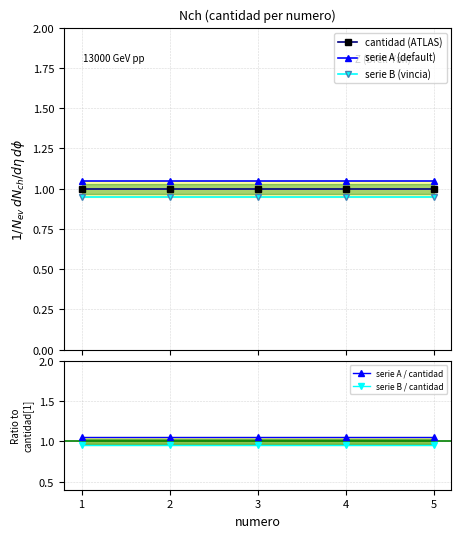

What is the sum of all serie A / cantidad values?

5.2